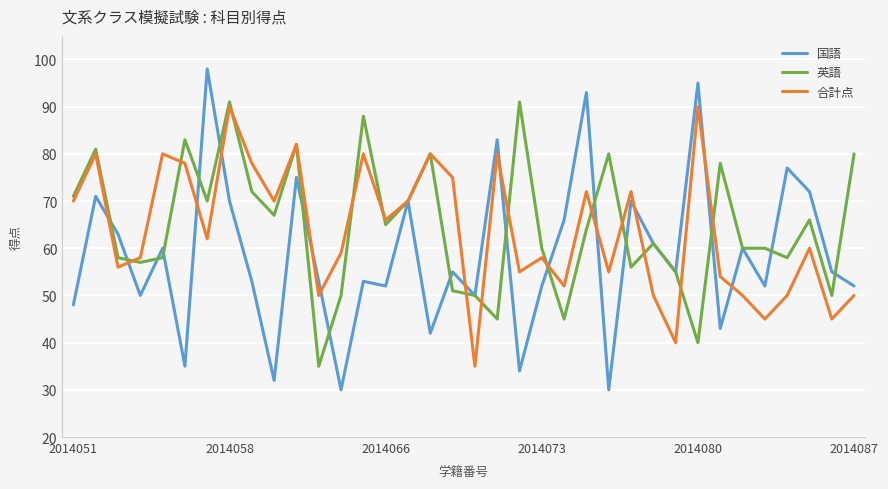

Reading right to left, list all the values displayed in this chart.

国語: 52	55	72	77	52	60	43	95	55	61	70	30	93	66	52	34	83	50	55	42	70	52	53	30	53	75	32	53	70	98	35	60	50	63	71	48
英語: 80	50	66	58	60	60	78	40	55	61	56	80	64	45	60	91	45	50	51	80	70	65	88	50	35	82	67	72	91	70	83	58	57	58	81	71
合計点: 50	45	60	50	45	50	54	90	40	50	72	55	72	52	58	55	80	35	75	80	70	66	80	59	50	82	70	78	90	62	78	80	58	56	80	70